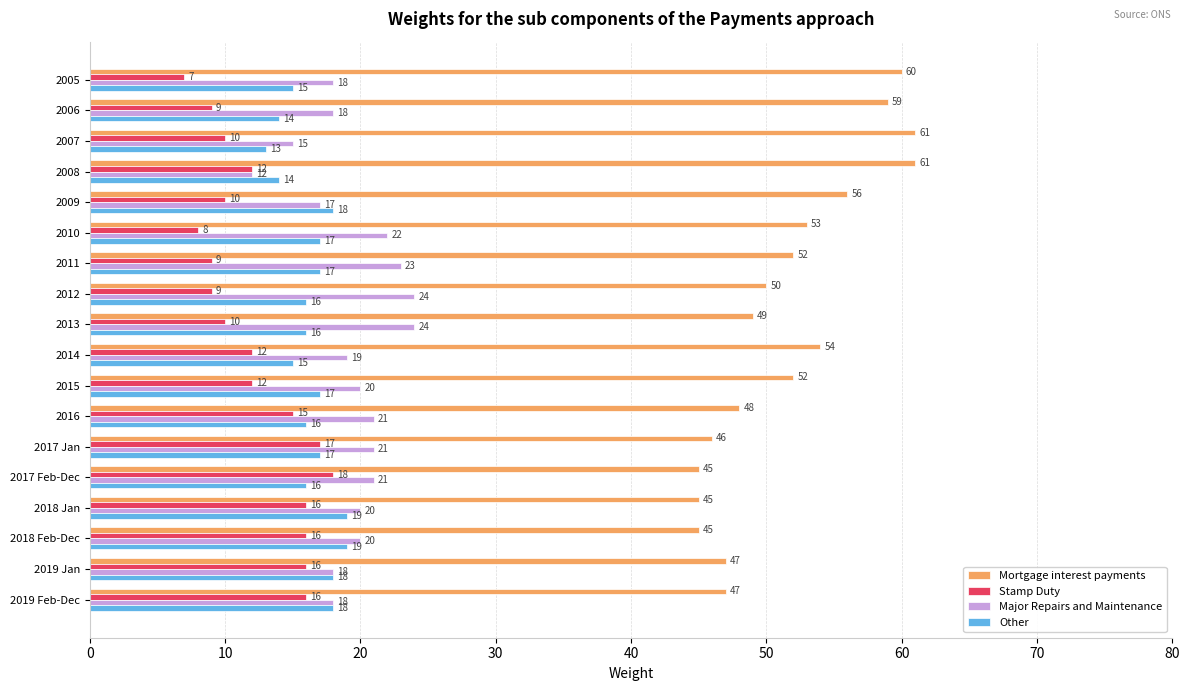

The Mortgage interest payments series shows 47 at 2019 Jan. True or false?

True